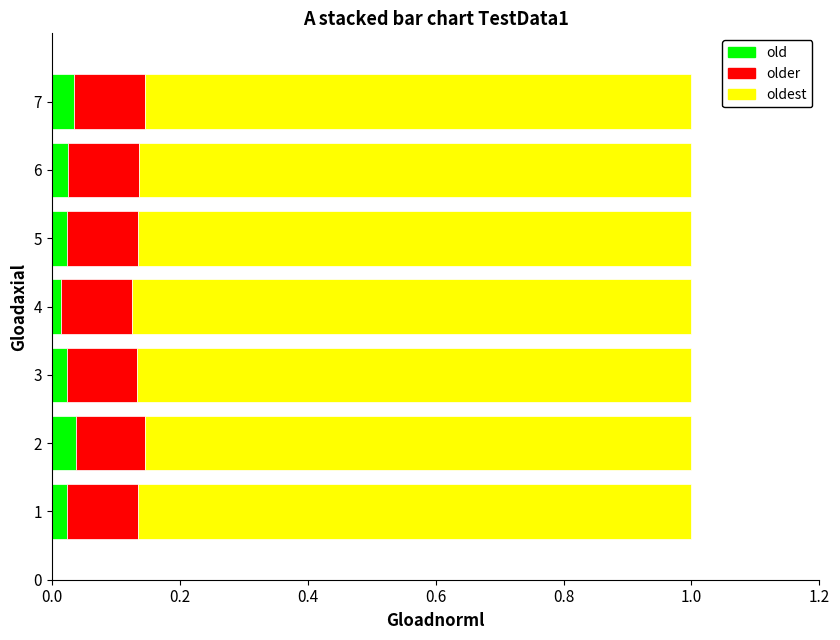

What is the total value across all series at 6?

1.0